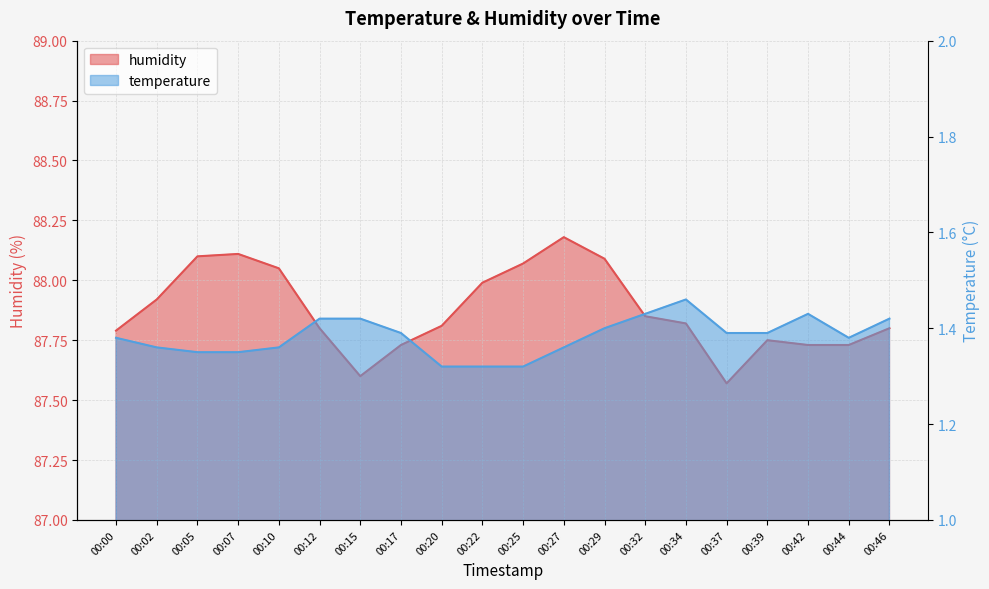

What is the difference between the second highest and second lowest values in the humidity series?

0.5